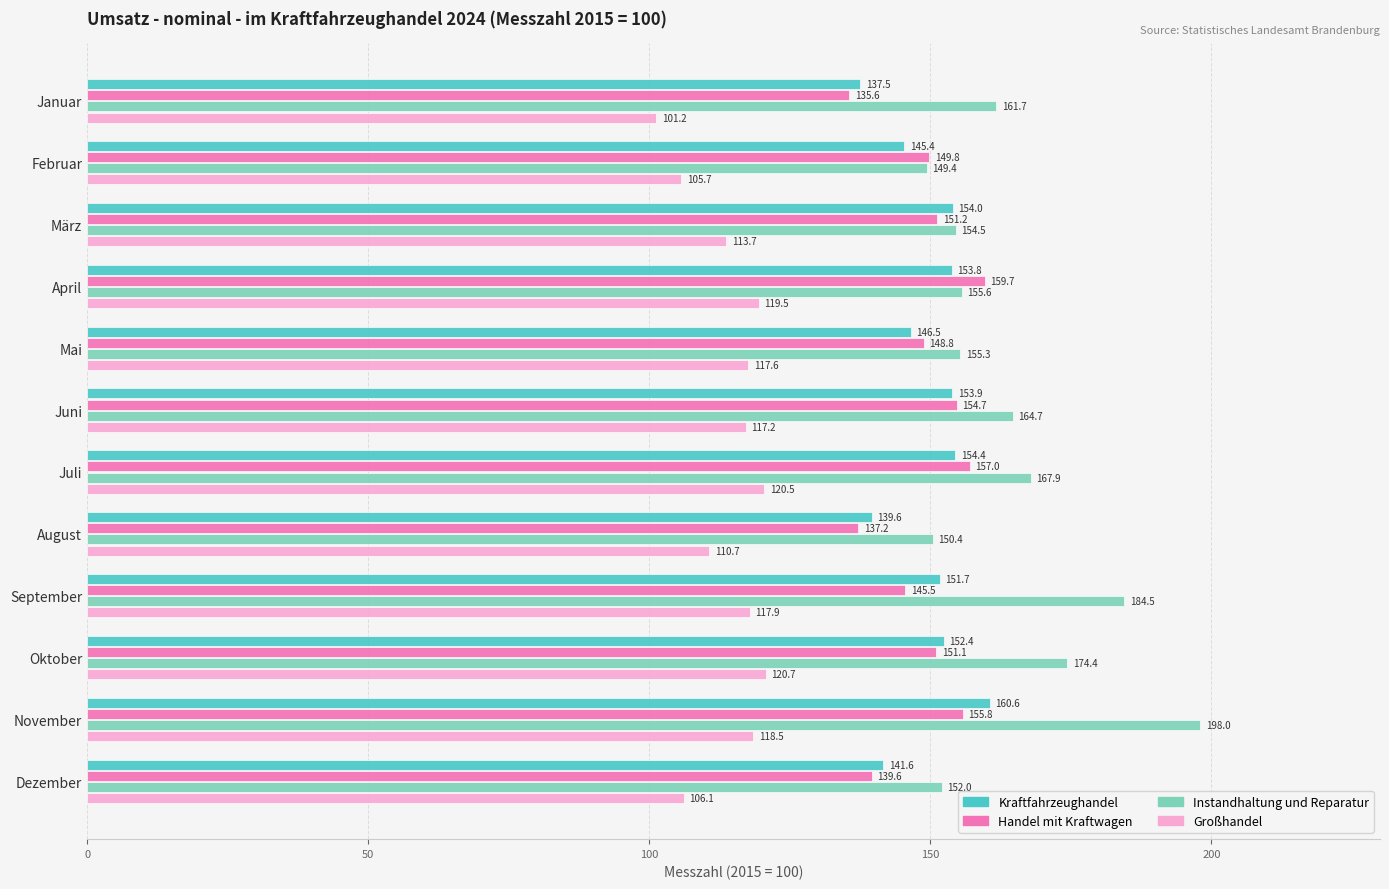

Which series has the largest range (max minus min)?

Instandhaltung und Reparatur